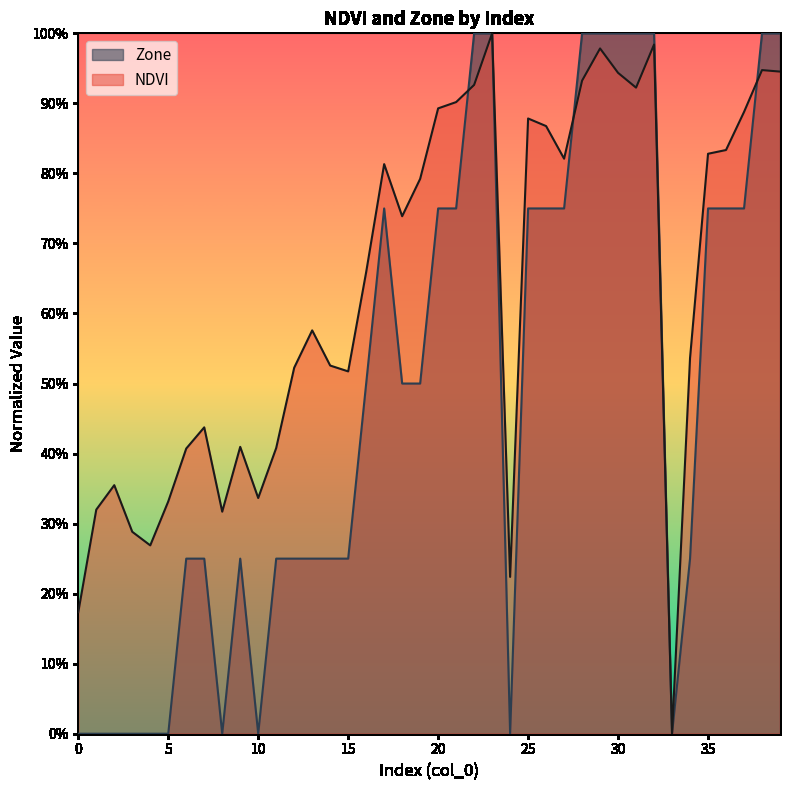

At 38, list the series in order from largest to smallest.

Zone, NDVI